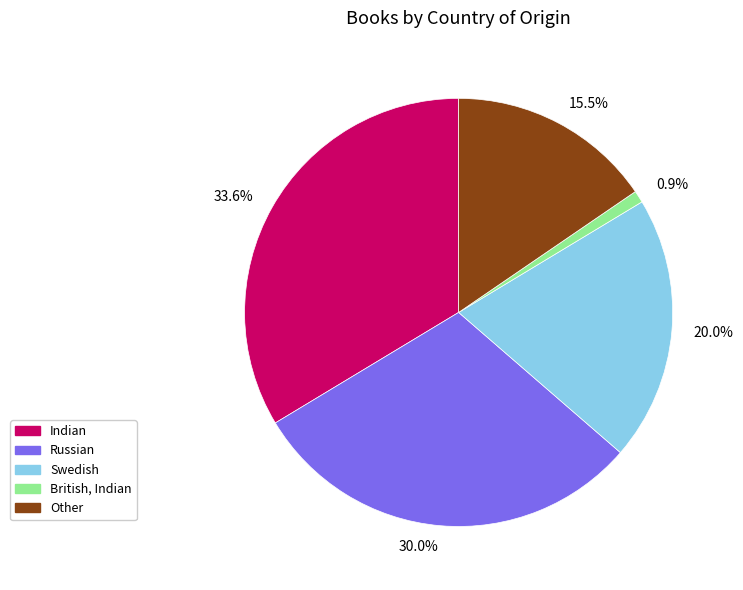

What percentage do 33.6% and 0.9% together represent?

34.5%